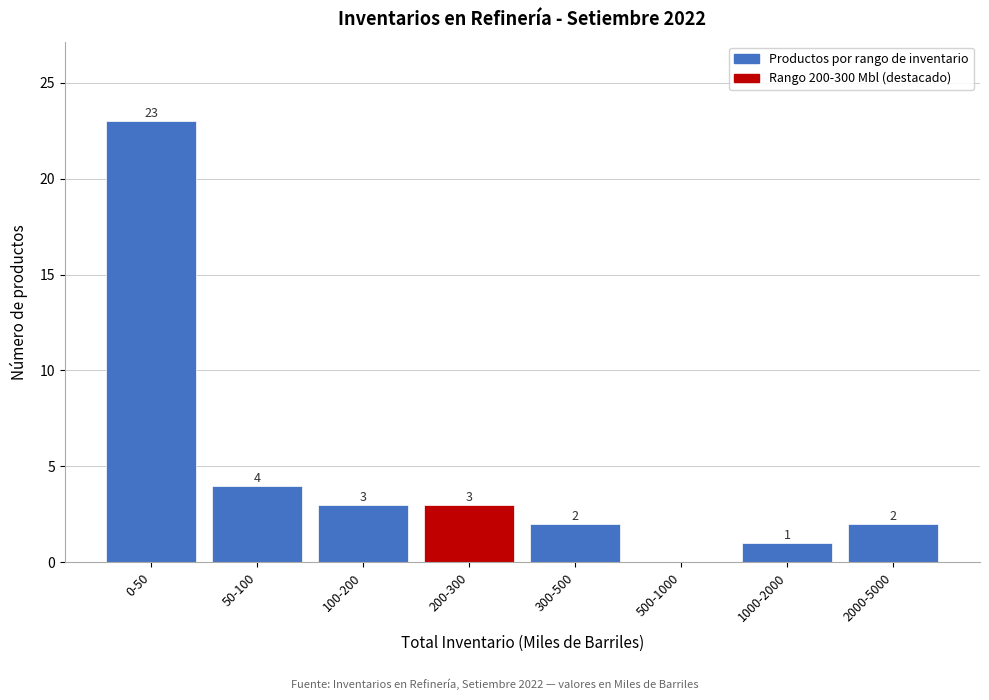

Reading left to right, extract all data points from this chart.

0-50=23	50-100=4	100-200=3	200-300=3	300-500=2	500-1000=0	1000-2000=1	2000-5000=2